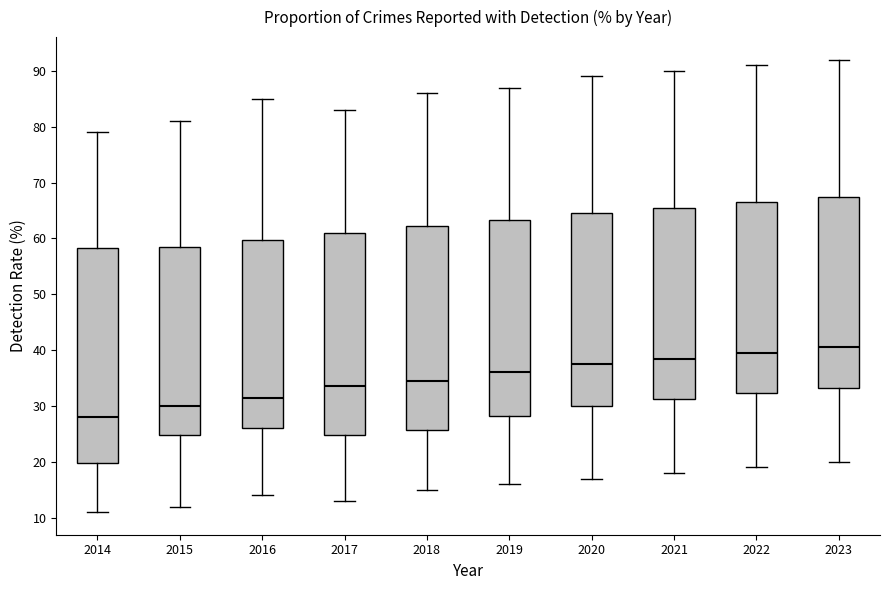

Reading left to right, read every box against the y-axis: the position of its median line, the range the box covers, and the ends of its whiskers. The values are not printed on the chart, so give them approximately, as read against the axis.

2014: median 28, box 20 to 58, whiskers 11 to 79
2015: median 30, box 25 to 59, whiskers 12 to 81
2016: median 32, box 26 to 60, whiskers 14 to 85
2017: median 34, box 25 to 61, whiskers 13 to 83
2018: median 35, box 26 to 62, whiskers 15 to 86
2019: median 36, box 28 to 63, whiskers 16 to 87
2020: median 38, box 30 to 65, whiskers 17 to 89
2021: median 39, box 31 to 66, whiskers 18 to 90
2022: median 40, box 32 to 67, whiskers 19 to 91
2023: median 41, box 33 to 68, whiskers 20 to 92